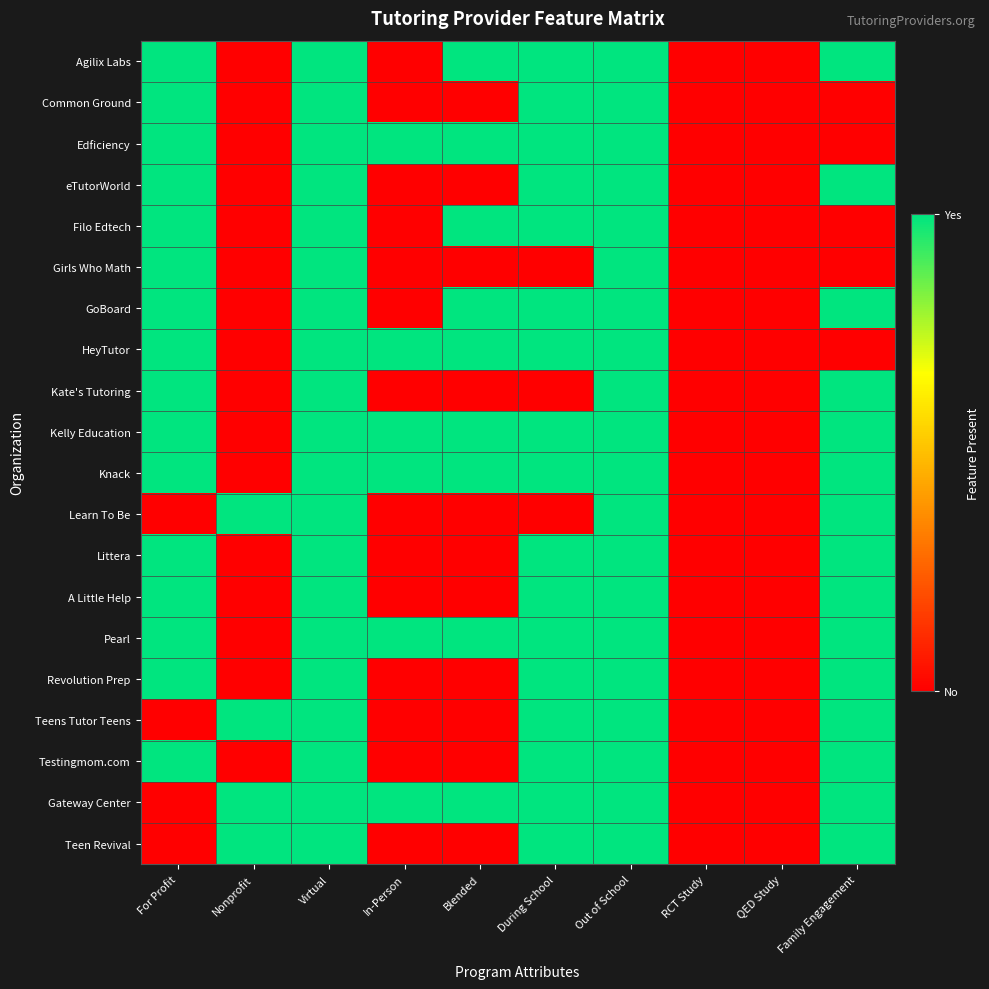

What is the spread (max minus min) of values at In-Person?

1